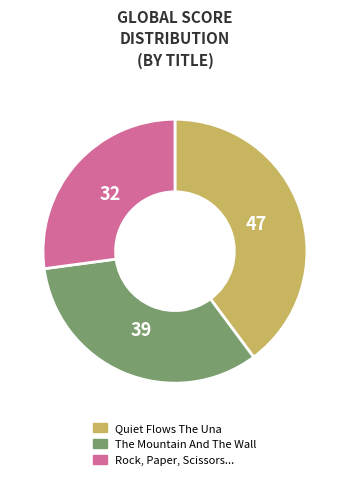

Do Quiet Flows The Una and Rock, Paper, Scissors... together represent more than half of the pie?

Yes